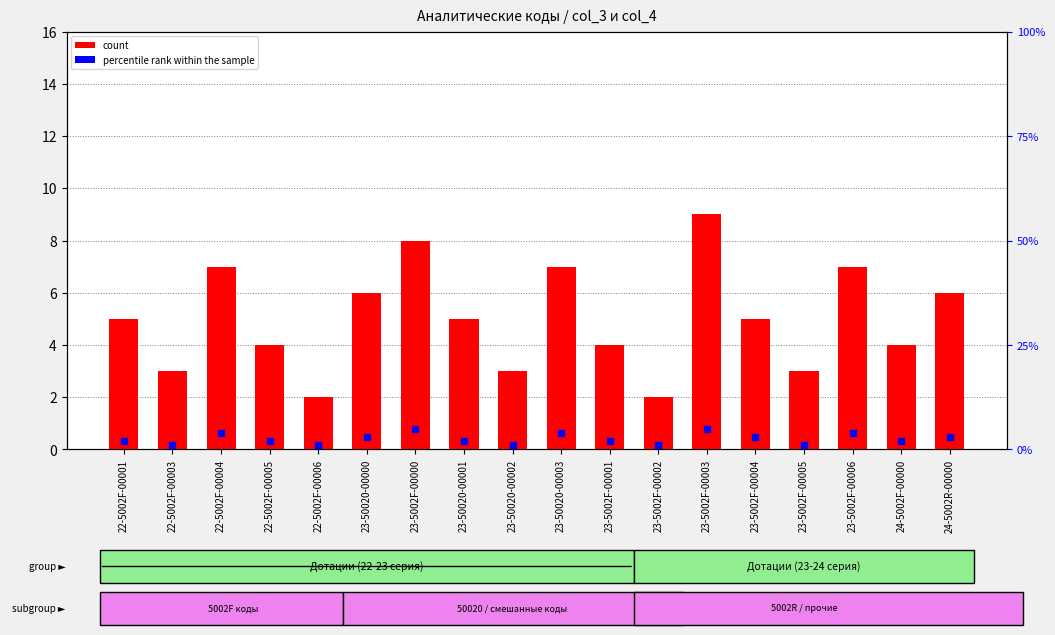

Which series contains the lowest Y value?

percentile rank within the sample